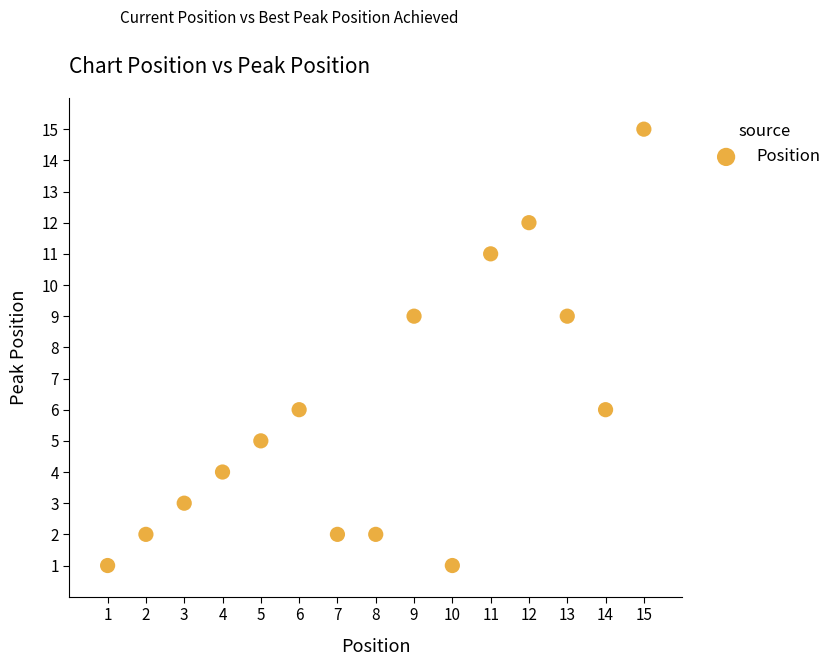

What is the range of Y values (max minus min)?

14